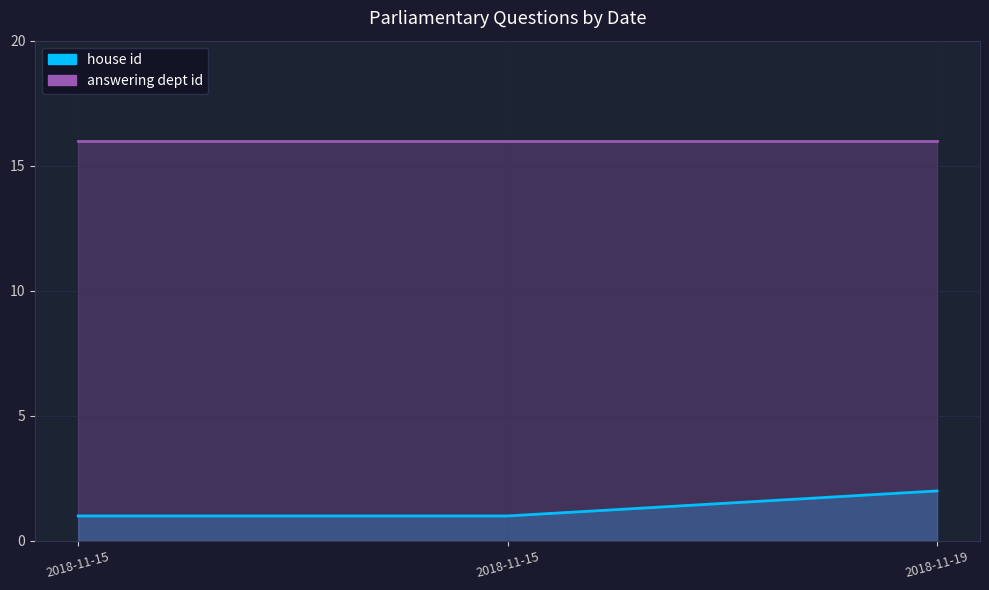

Between 2018-11-15 and 2018-11-19, which is larger?

2018-11-19